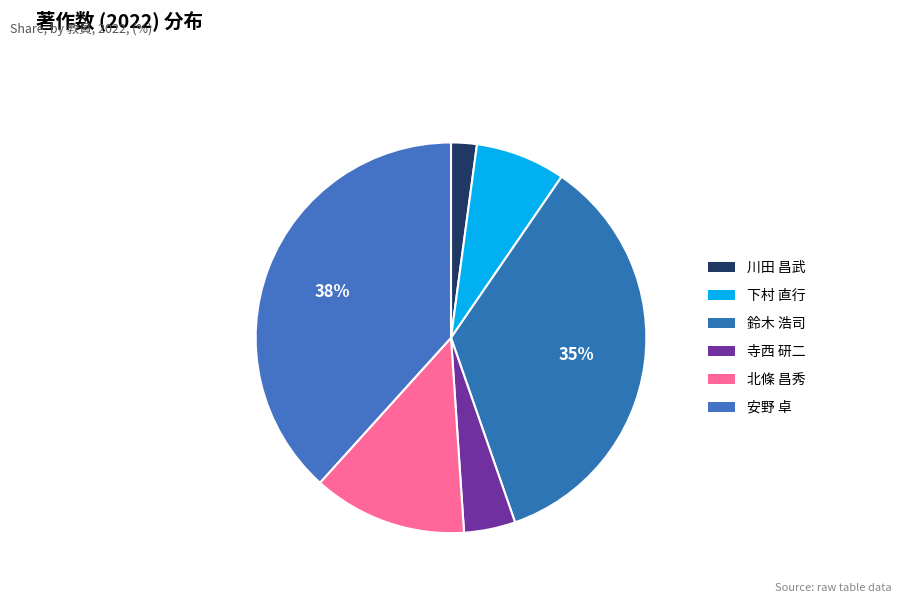

The 川田 昌武 slice represents 1% of the pie. True or false?

False